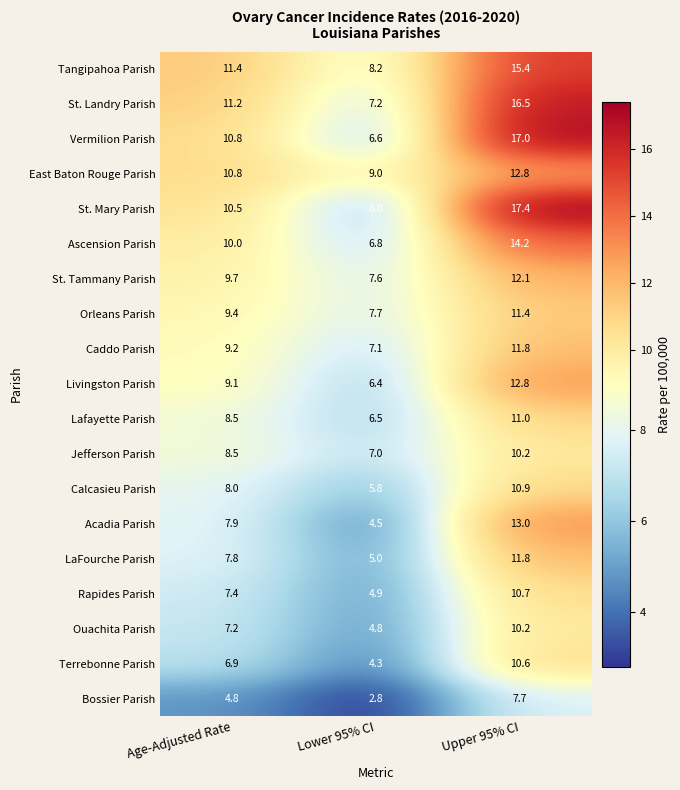

What is the spread (max minus min) of values at Upper 95% CI?

9.7